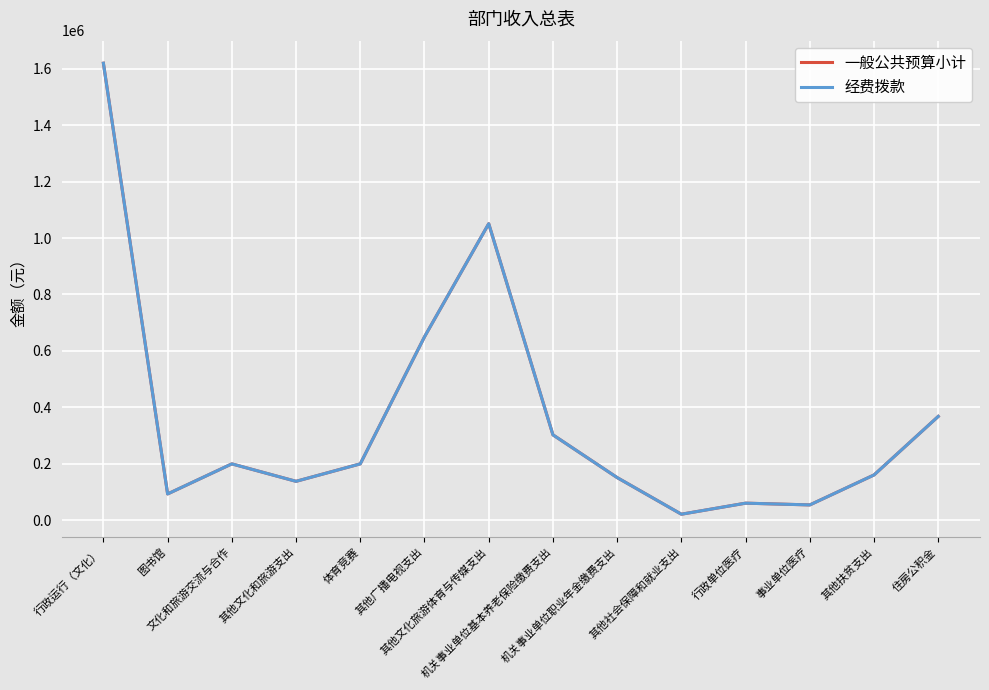

At which category does the chart reach its minimum across all series?

其他社会保障和就业支出